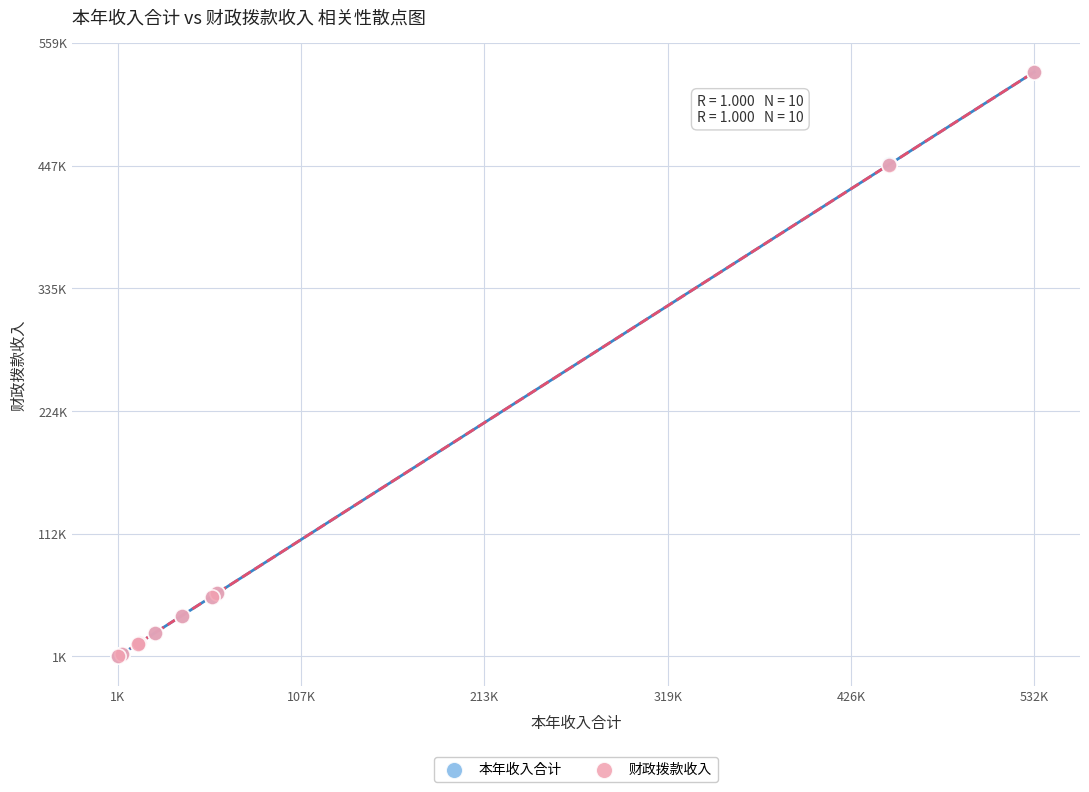

What are all the series names shown in the legend?

本年收入合计, 财政拨款收入